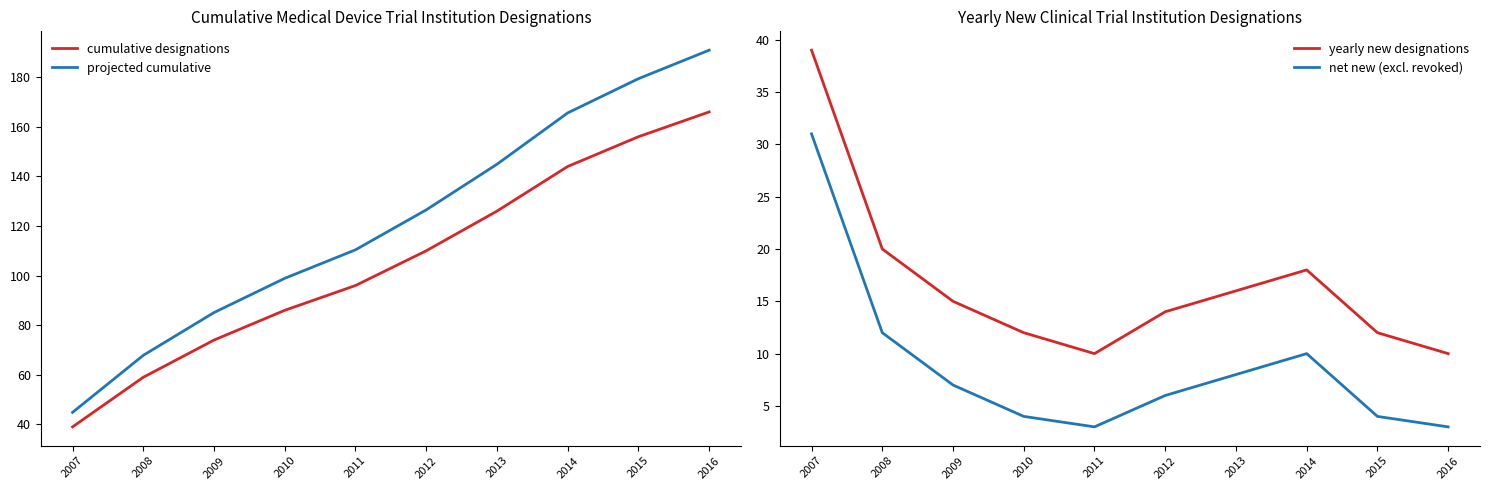

True or false: cumulative designations and net new (excl. revoked) cross at least once.

False